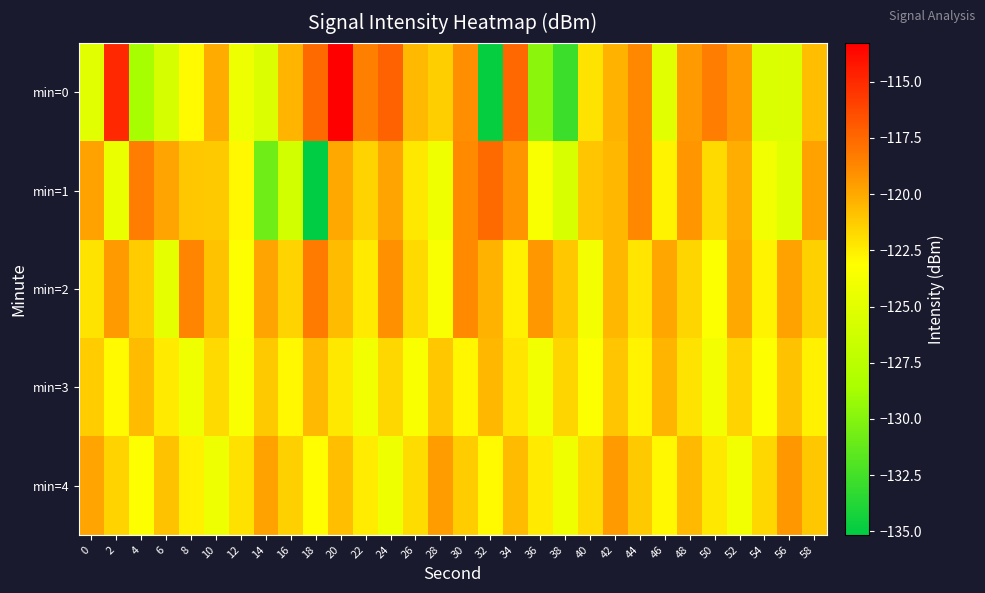

Count the number of data series in this chart.

5